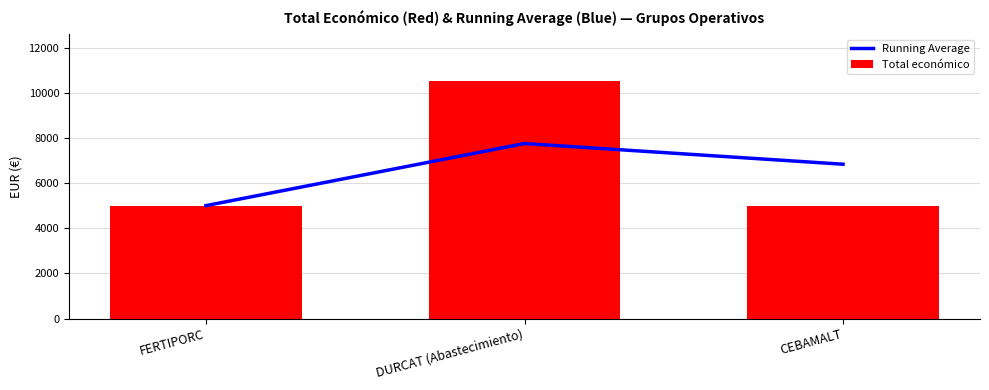

Does the chart contain stacked bars?

No